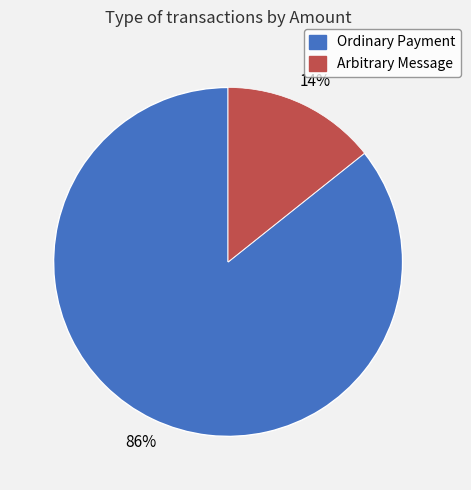

Is the sum of Arbitrary Message and Ordinary Payment greater than half?

Yes